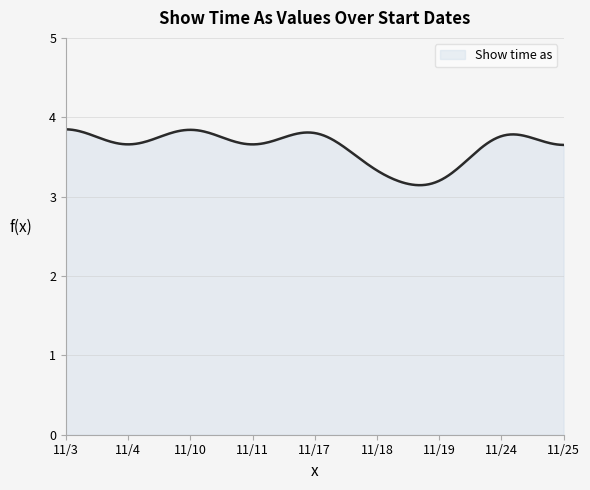

What is the difference between the maximum and minimum values?

0.7